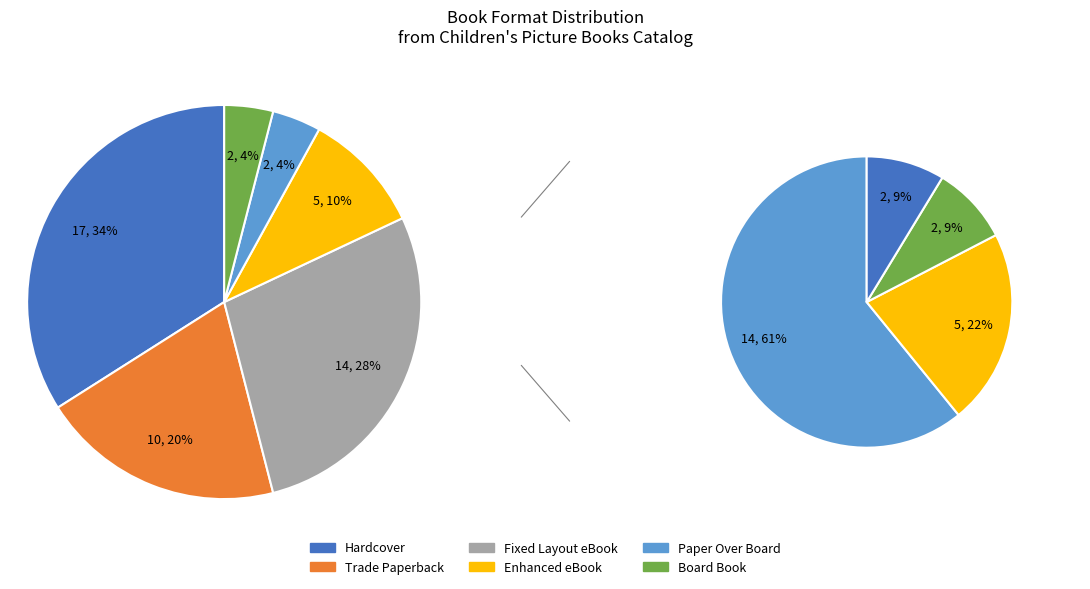

Combined, do Fixed Layout eBook and Trade Paperback account for over 50%?

No